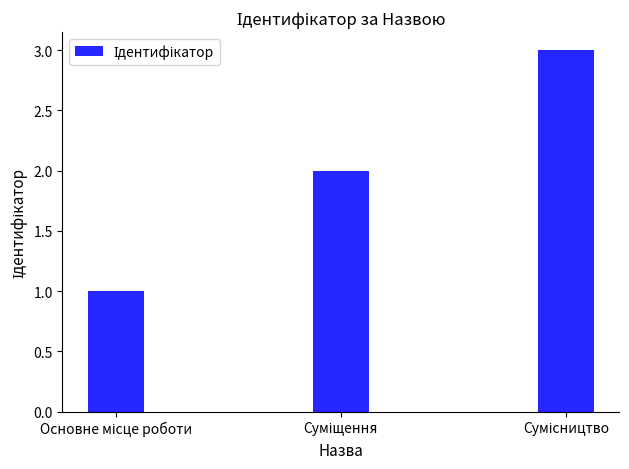

What is the maximum value shown in the chart?

3